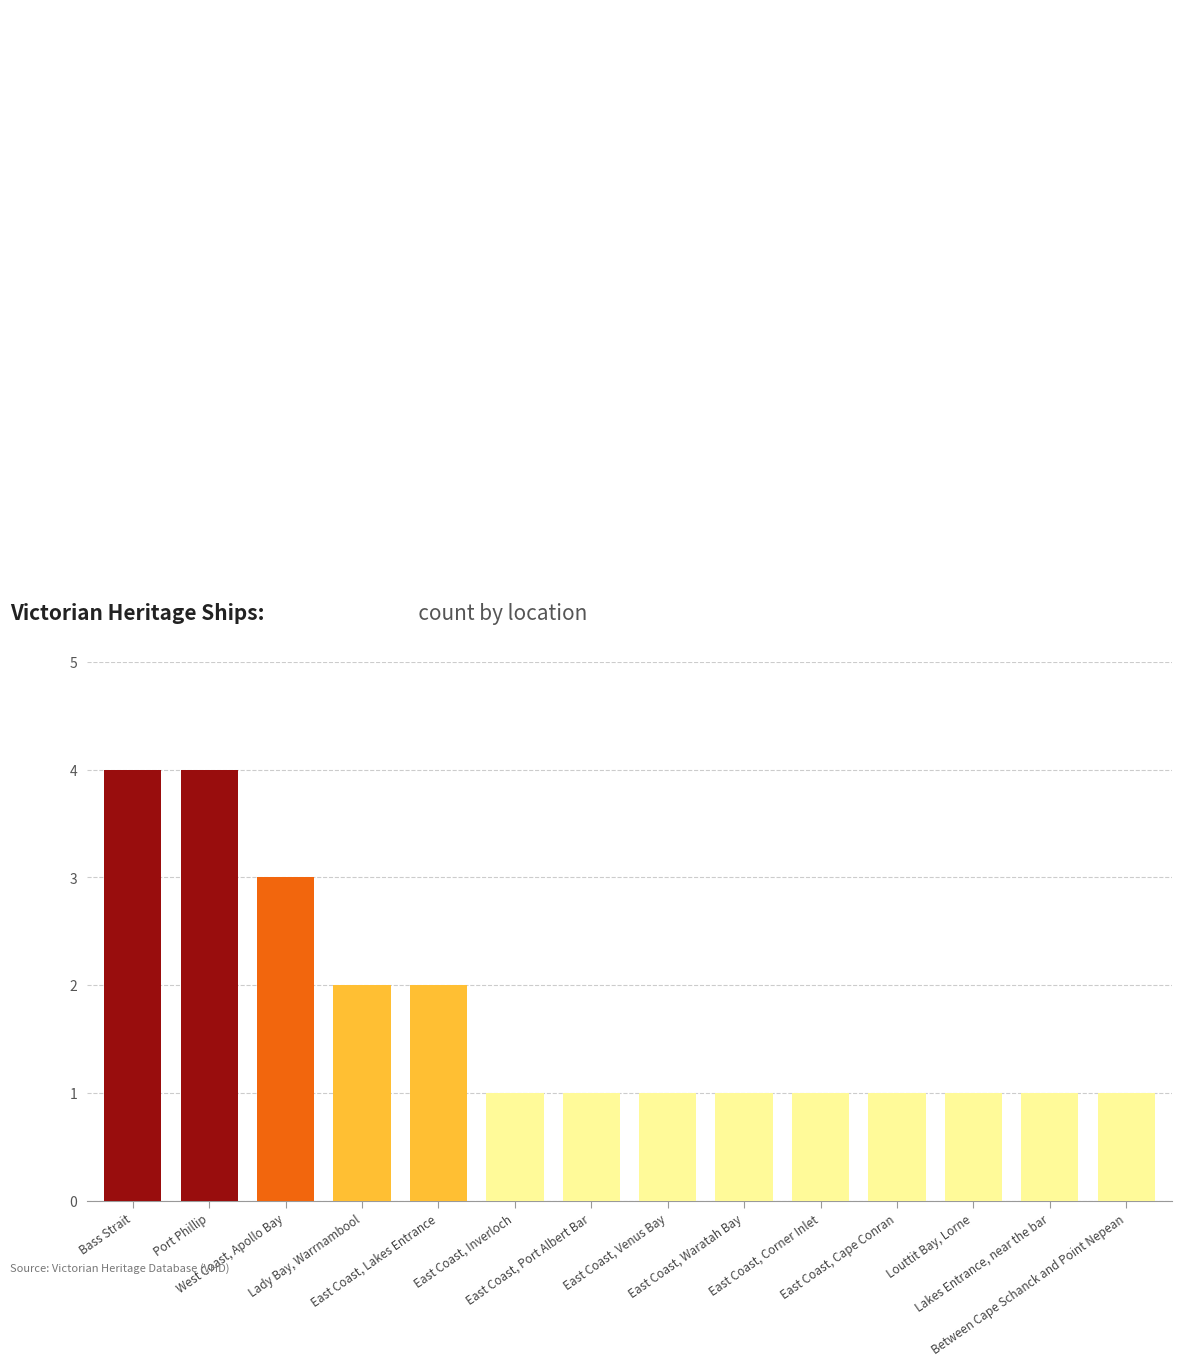

Reading left to right, transcribe all the data shown in this chart.

Bass Strait=4	Port Phillip=4	West Coast, Apollo Bay=3	Lady Bay, Warrnambool=2	East Coast, Lakes Entrance=2	East Coast, Inverloch=1	East Coast, Port Albert Bar=1	East Coast, Venus Bay=1	East Coast, Waratah Bay=1	East Coast, Corner Inlet=1	East Coast, Cape Conran=1	Louttit Bay, Lorne=1	Lakes Entrance, near the bar=1	Between Cape Schanck and Point Nepean=1